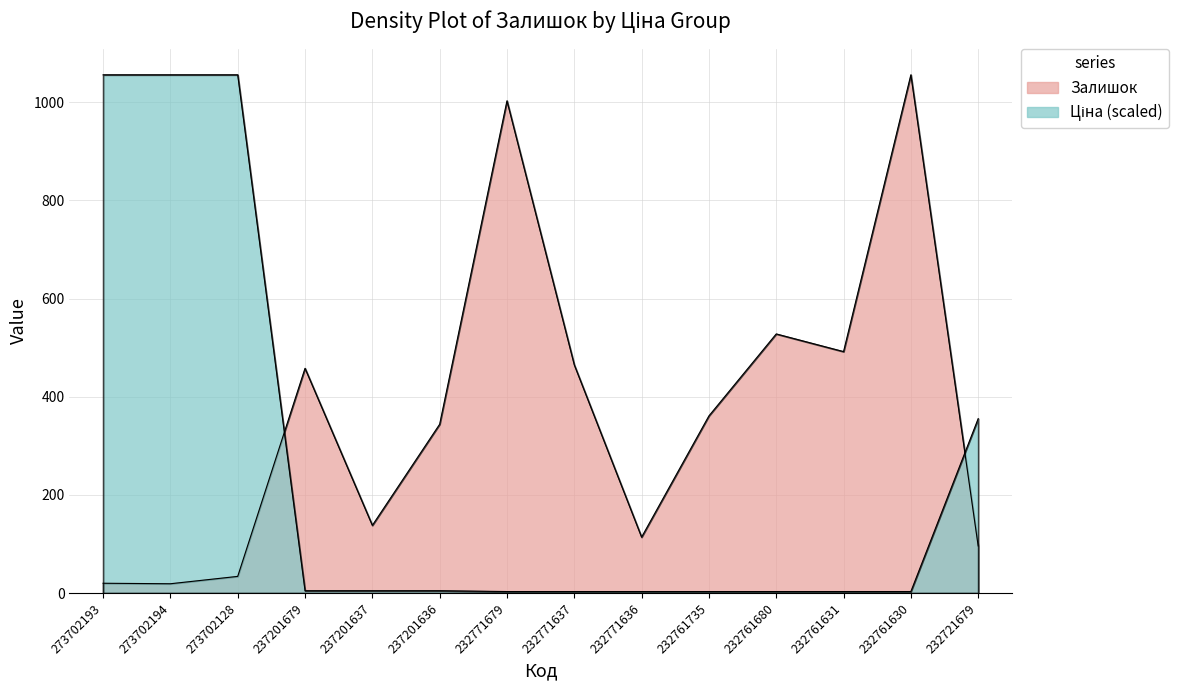

The Залишок series shows 161.2 at 232721679. True or false?

False